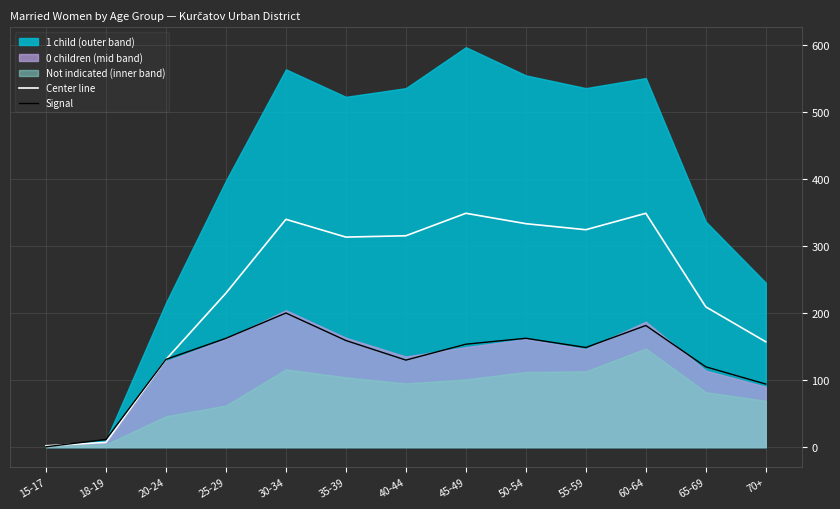

Reading left to right, extract all data points from this chart.

Center line: 2.0	7.0	130.5	229.5	339.5	313.0	315.0	348.5	333.0	324.0	348.5	209.0	157.0
Signal: 0.5	11.4	130.8	162.2	199.9	158.9	129.7	153.4	162.2	148.5	181.2	119.6	94.0